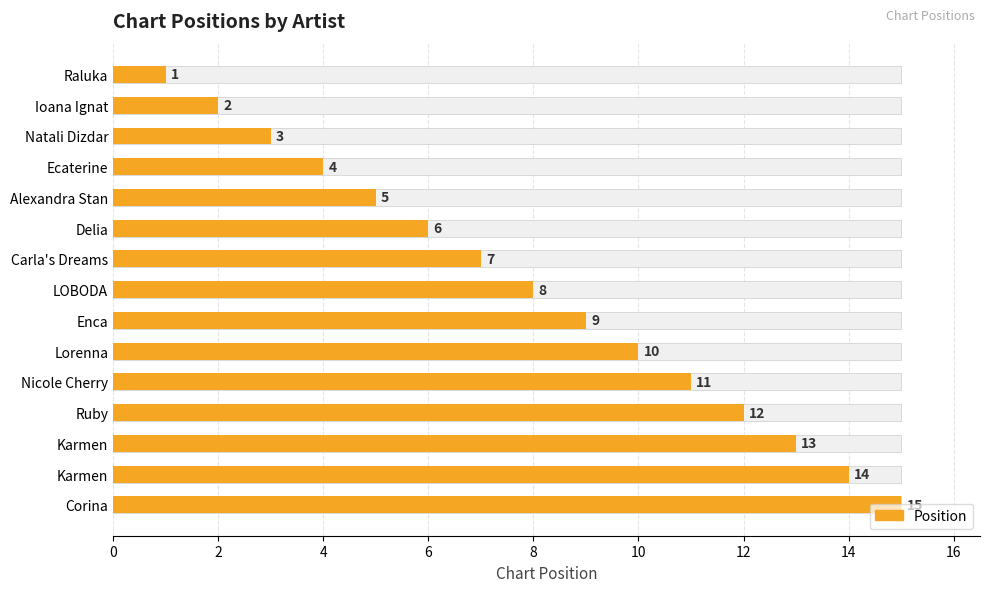

The value of Max scale at 16 is 1.0. True or false?

False